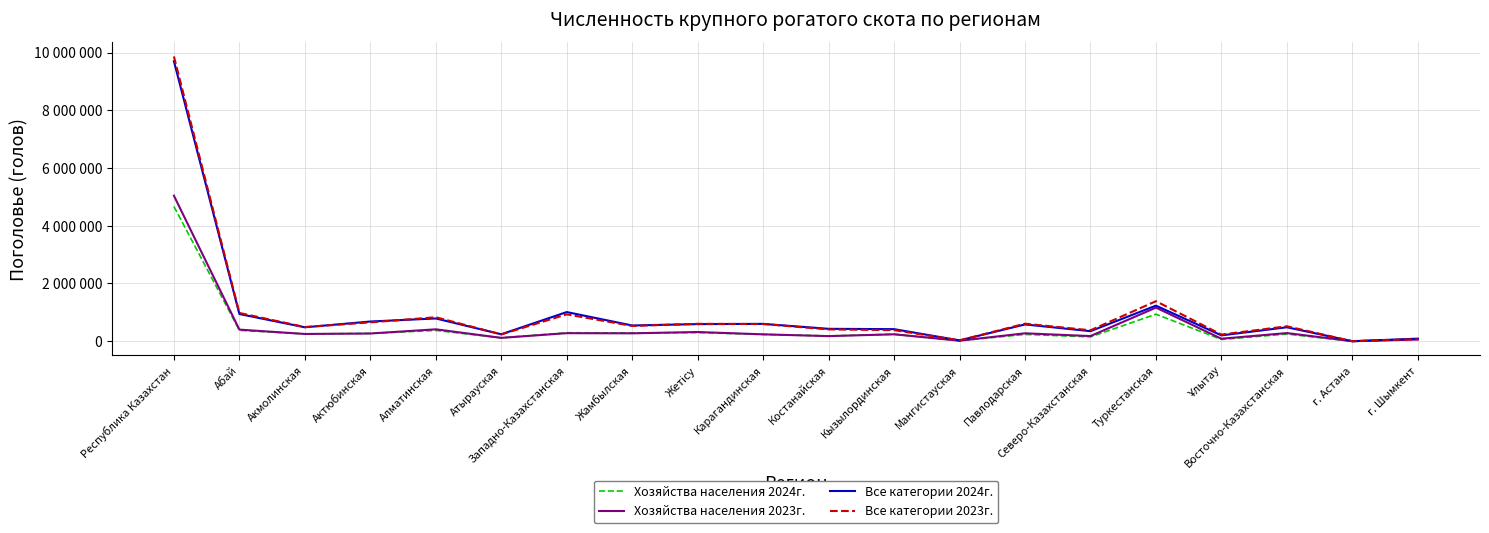

Is it true that Все категории 2023г. equals 354259 at Абай?

False